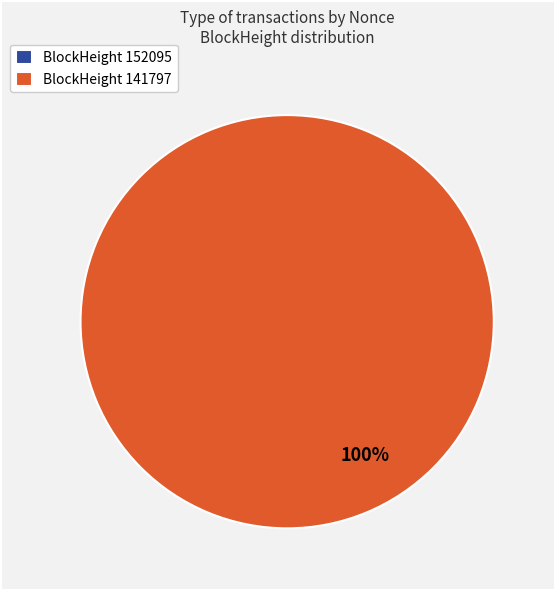

Which has a higher value, 141797 or 152095?

141797